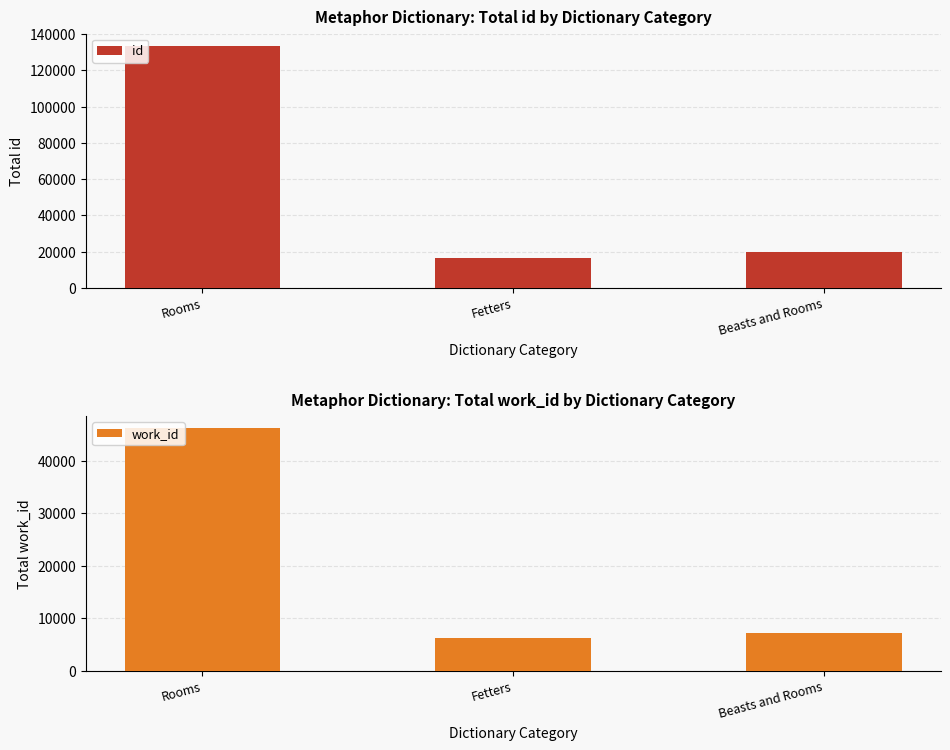

Between Rooms and Fetters, which is larger?

Rooms